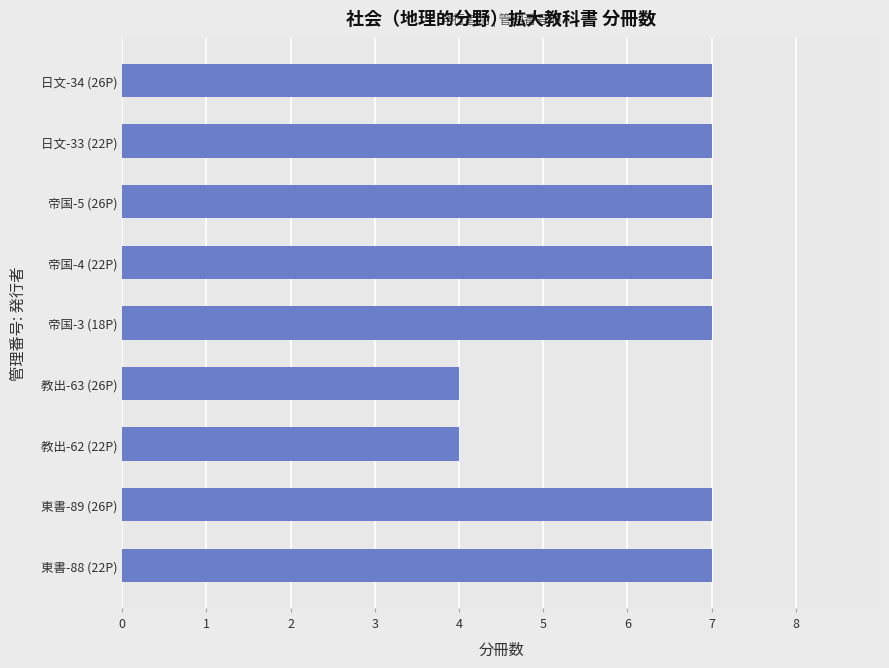

What is the difference between the values at 教出-63 (26P) and 日文-33 (22P)?

3